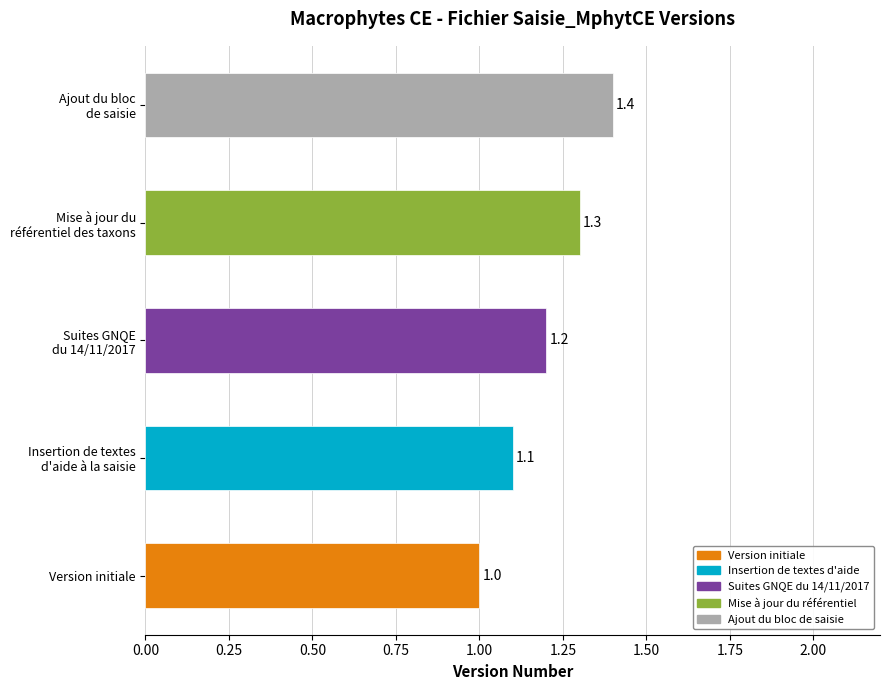

Which category has the highest value across all series?

Ajout du bloc
de saisie